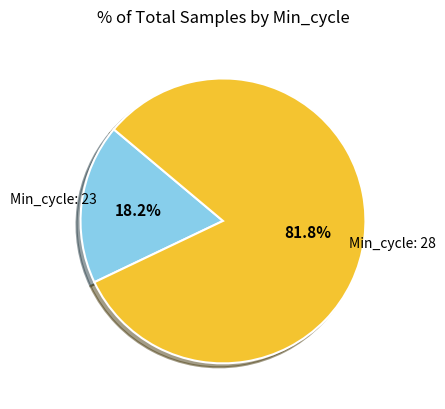

Which category has the biggest portion of the pie?

Min_cycle: 28